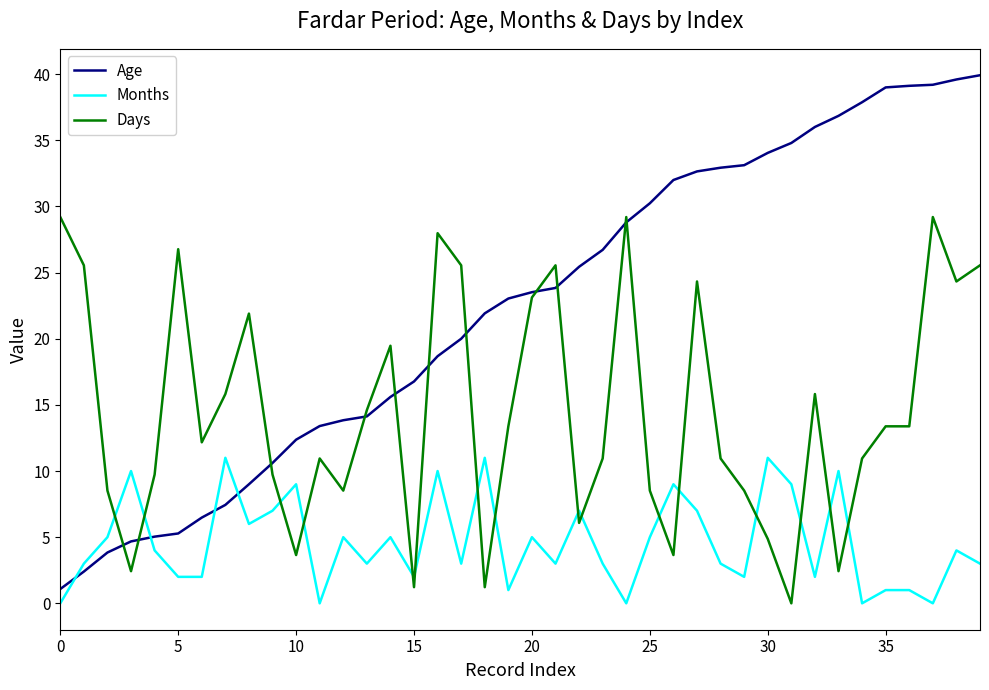

True or false: Months and Age intersect in this chart.

True